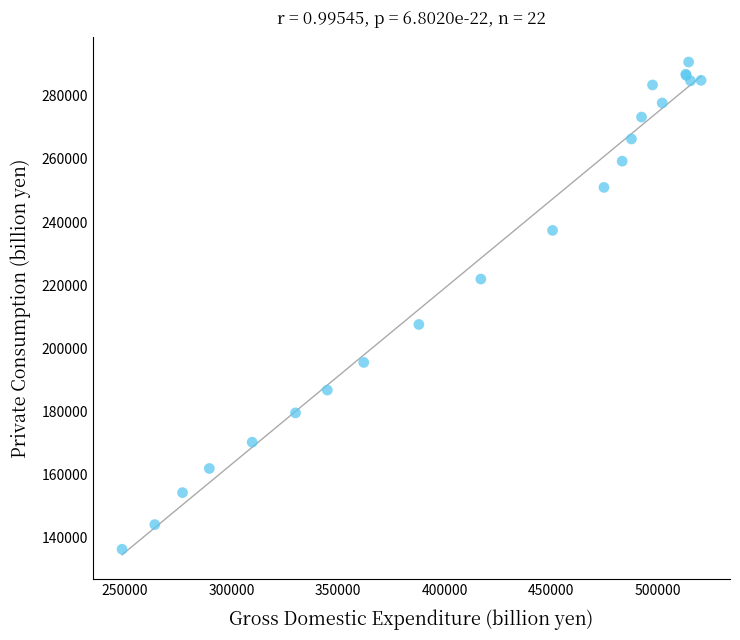

What Y value in the scatter plot is closest to 213528?

207556.6